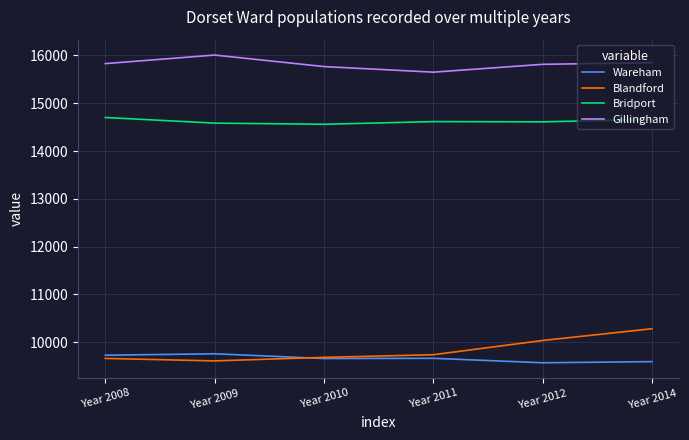

True or false: Gillingham and Wareham cross at least once.

False